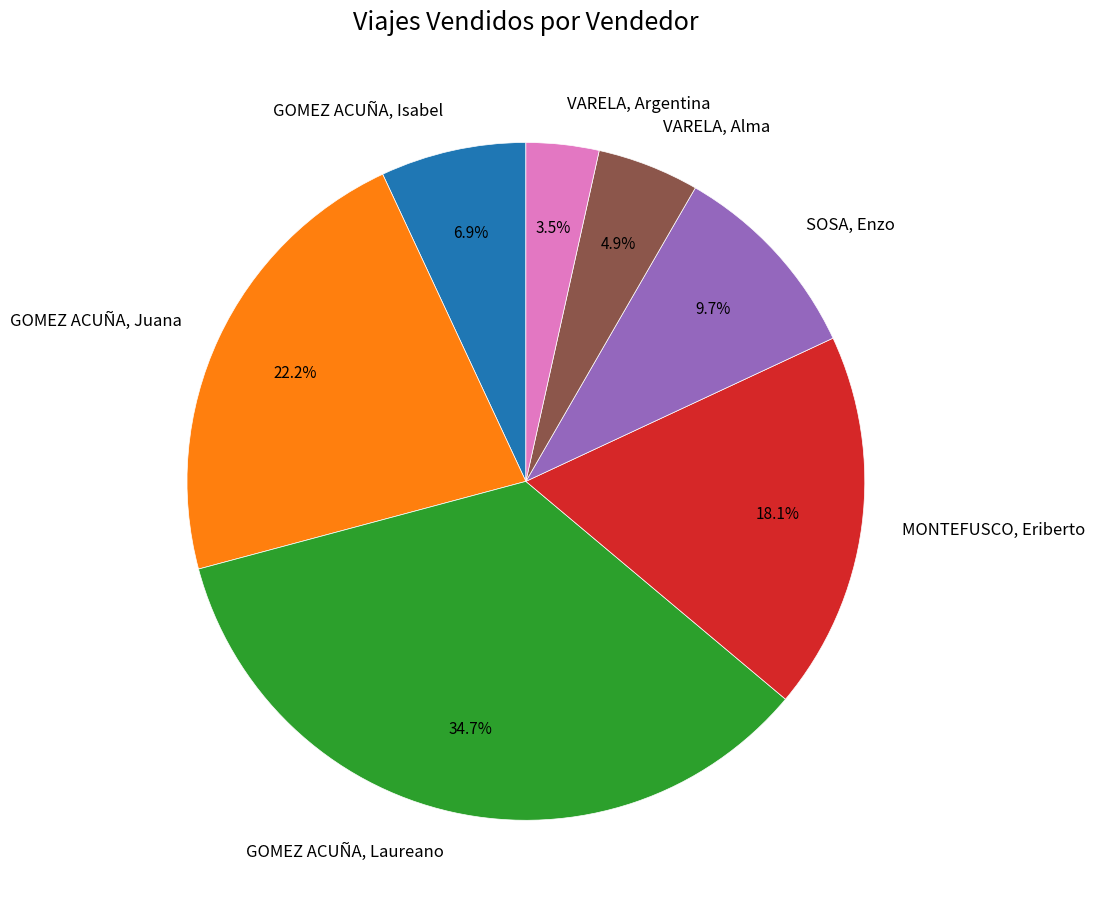

What percentage is the GOMEZ ACUÑA, Juana slice, to the nearest percent?

22%